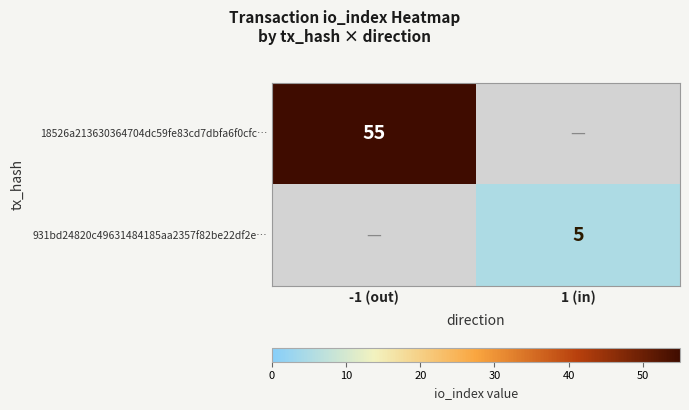

At which category is the sum across all series the highest?

-1 (out)